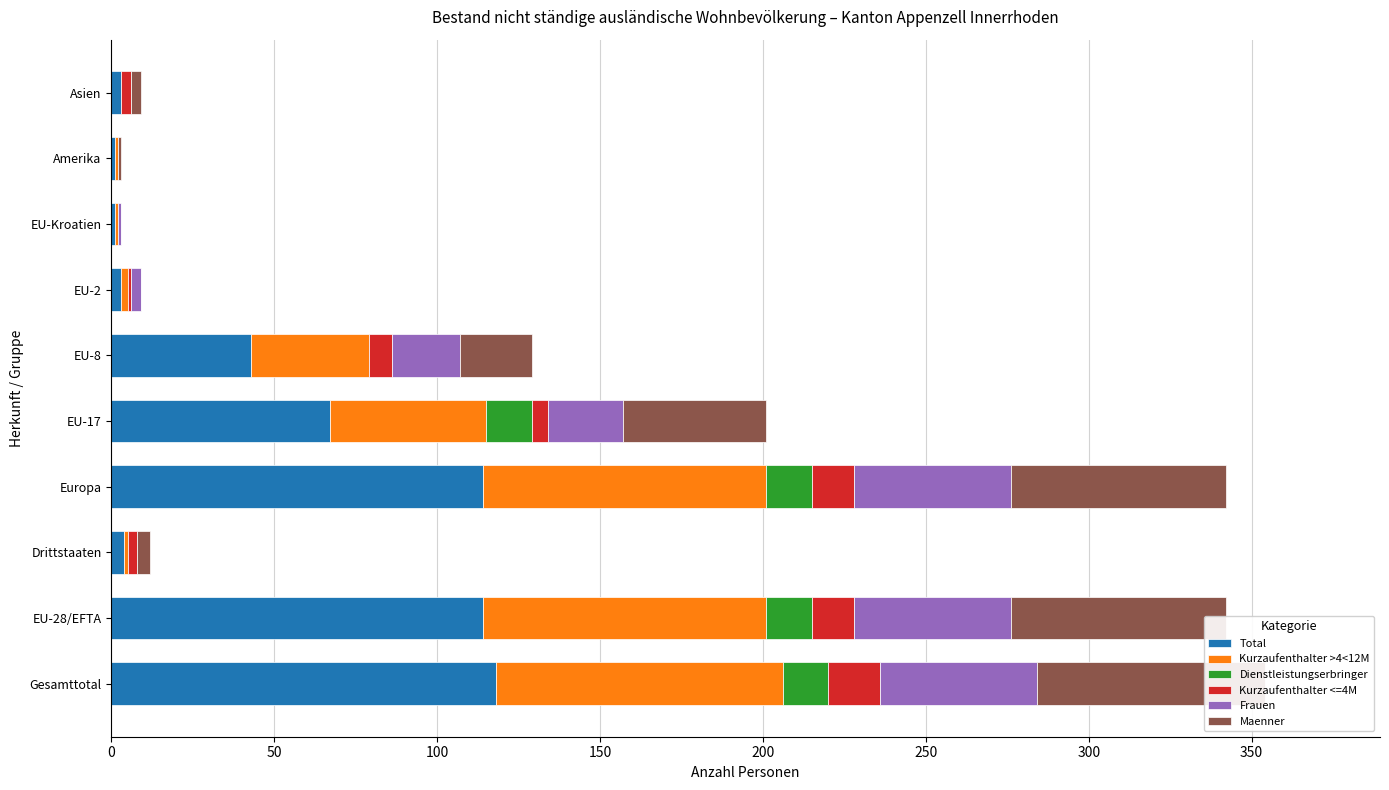

Between EU-8 and Asien, which series saw the biggest shift?

Total